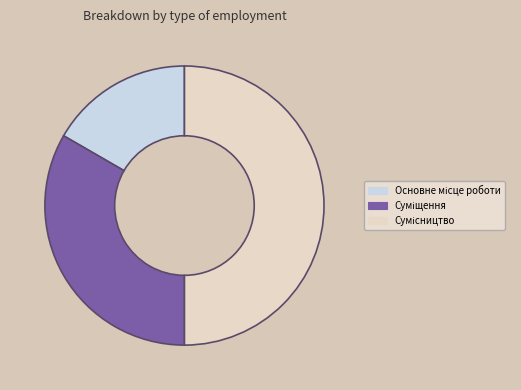

Count the number of slices in the pie.

3